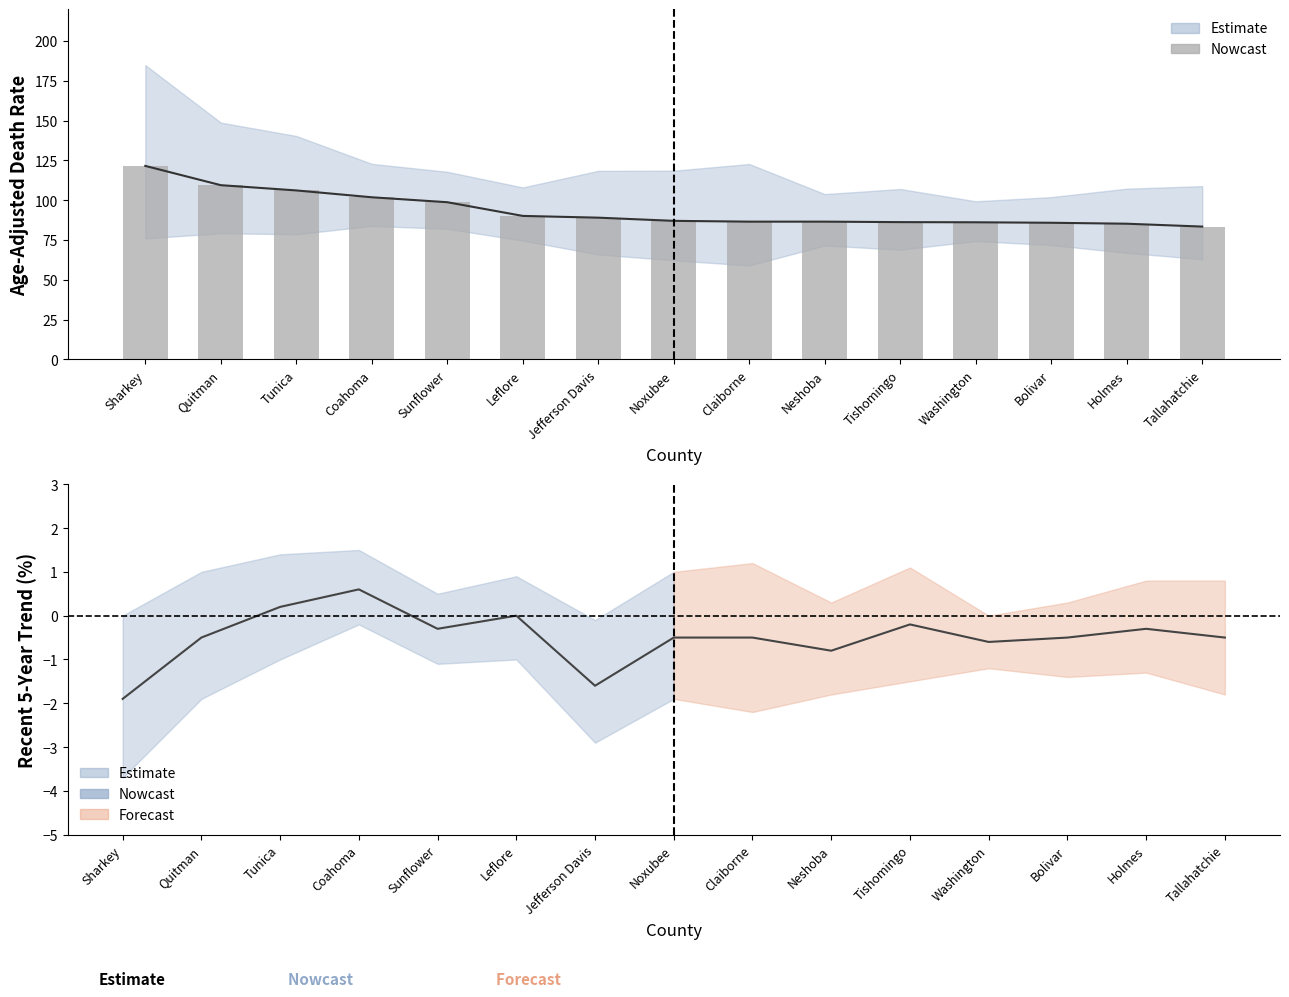

Which series has the largest total across all categories?

Rate (line)